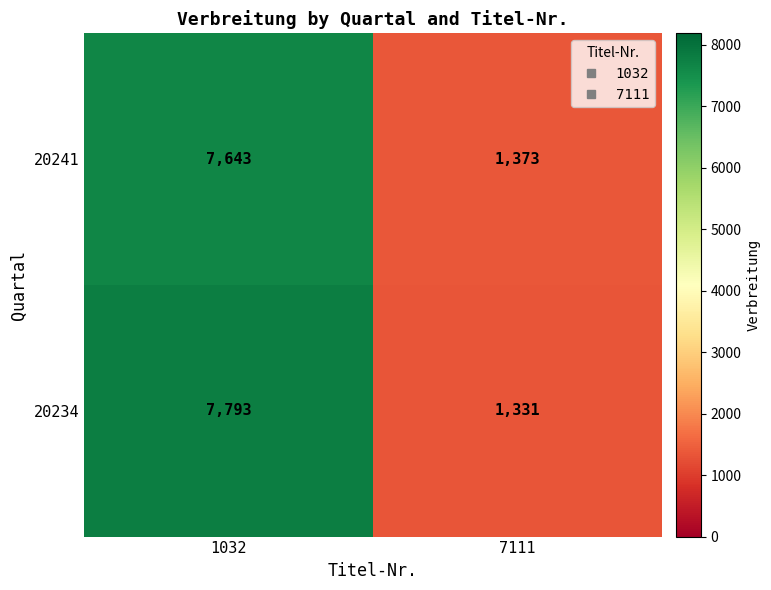

Reading left to right, what are all the values shown in this chart?

20241: 7643	1373
20234: 7793	1331